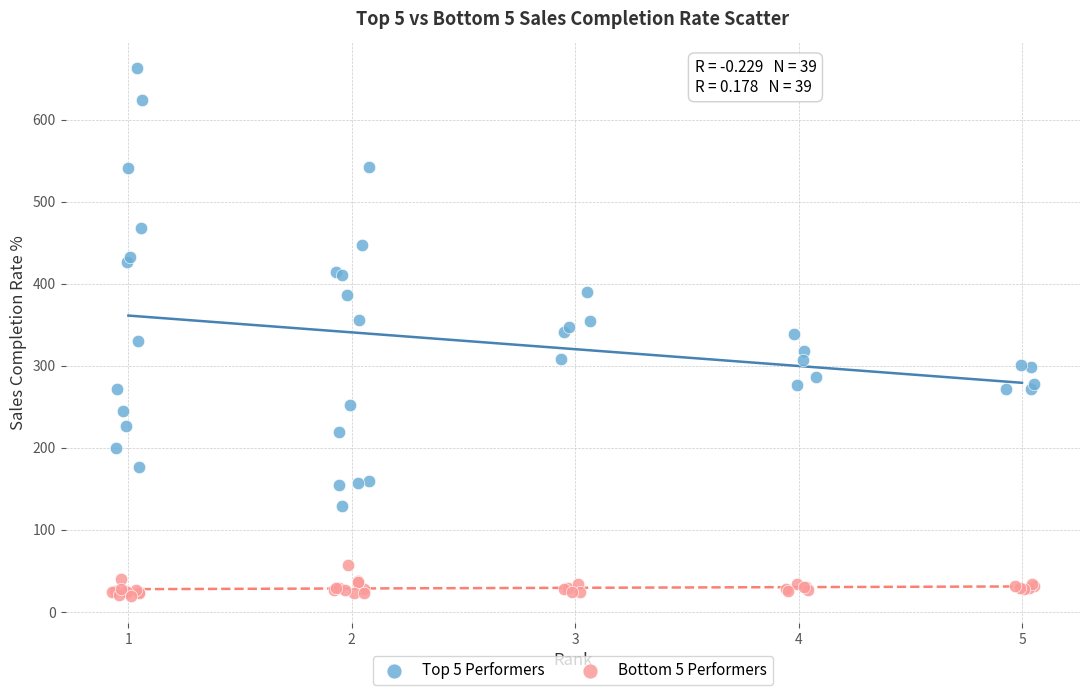

Which series has the largest Y range (max minus min)?

Top 5 Performers